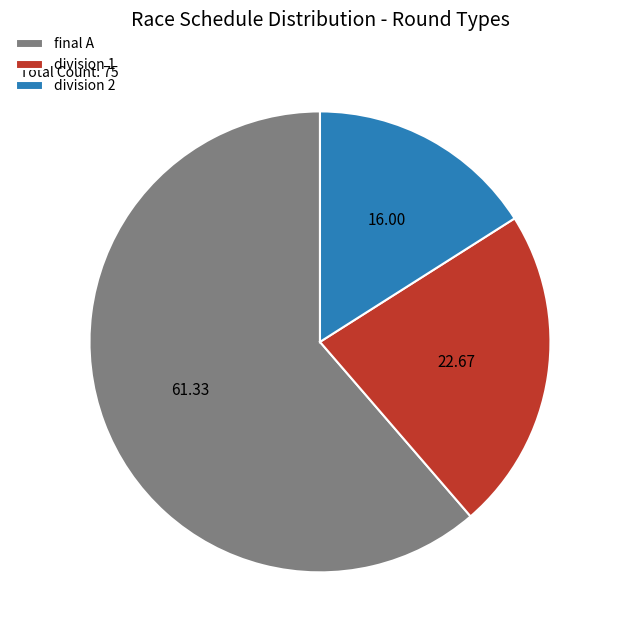

Approximately how many times larger is the value at final A compared to division 2?

3.8